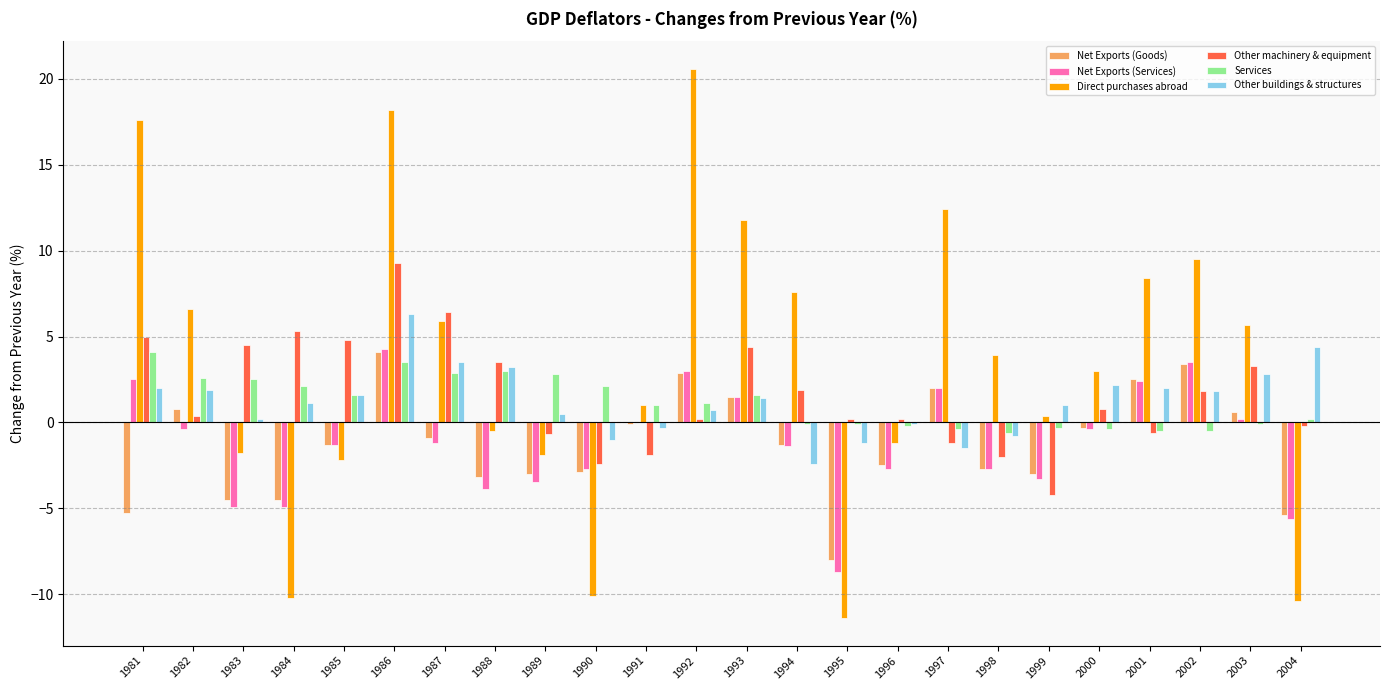

What is the highest value of the Other buildings & structures series?

6.3